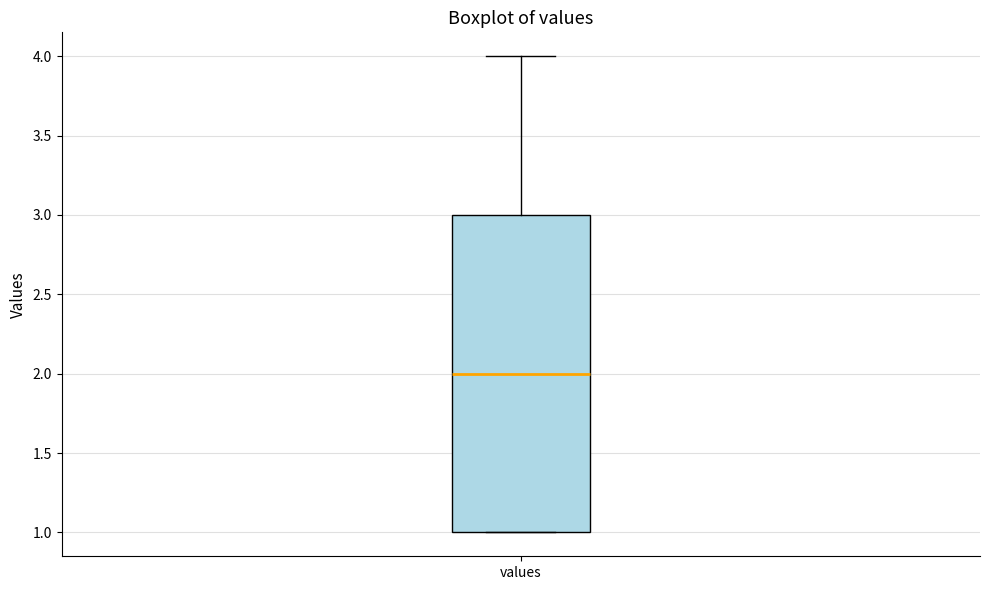

Read this box plot against the y-axis: the position of the median line, the range covered by the box, and the ends of both whiskers. The values are not printed on the chart, so give them approximately, as read against the axis.

median 2, box 1 to 3, whiskers 1 to 4